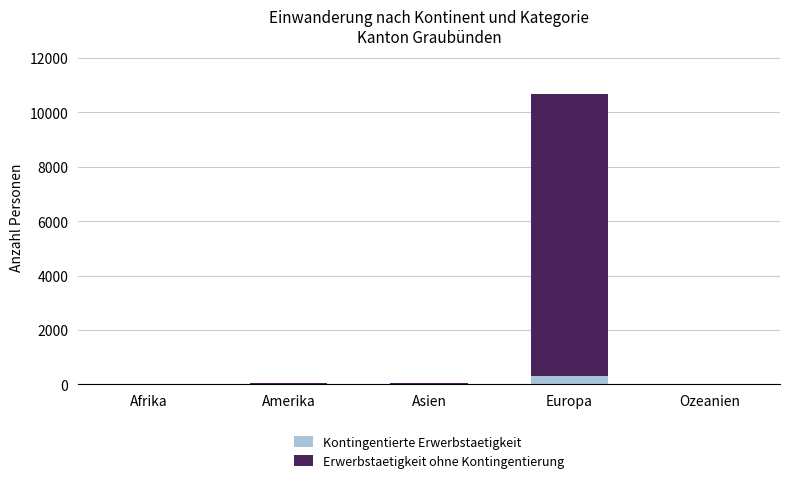

What is the sum of all Kontingentierte Erwerbstaetigkeit values?

359